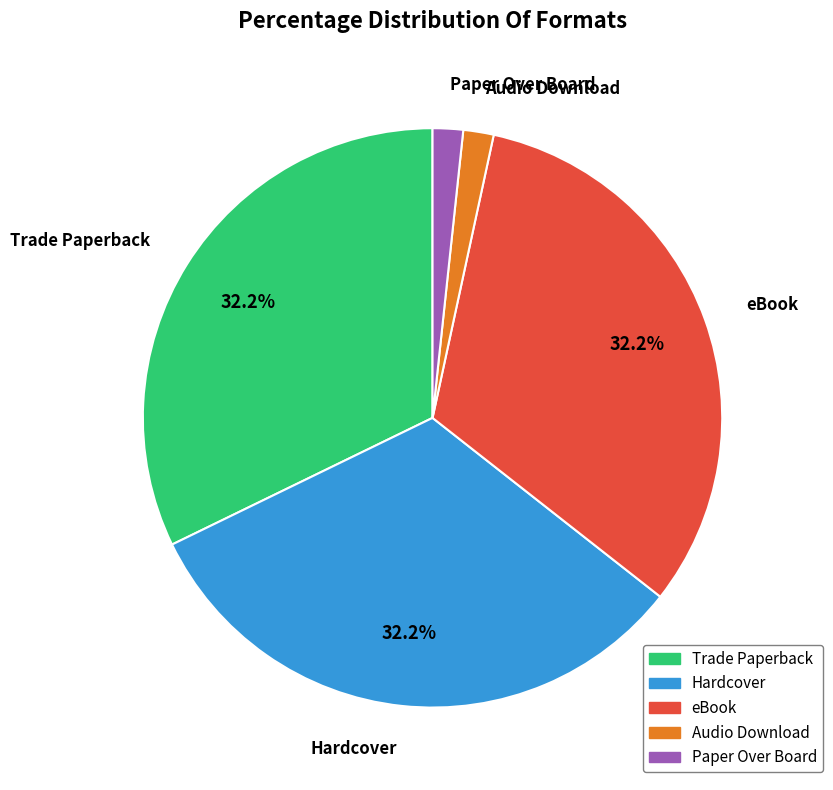

Do Audio Download and Trade Paperback together represent more than half of the pie?

No